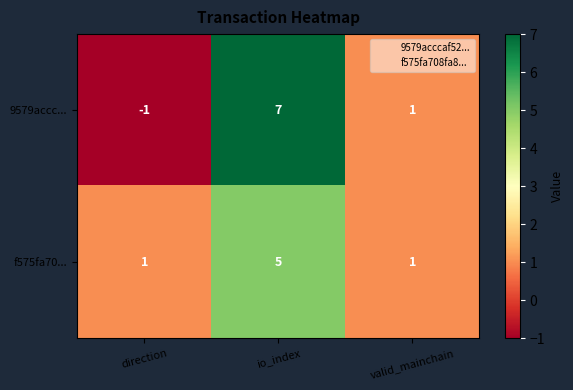

The f575fa70... series shows 1 at valid_mainchain. True or false?

True